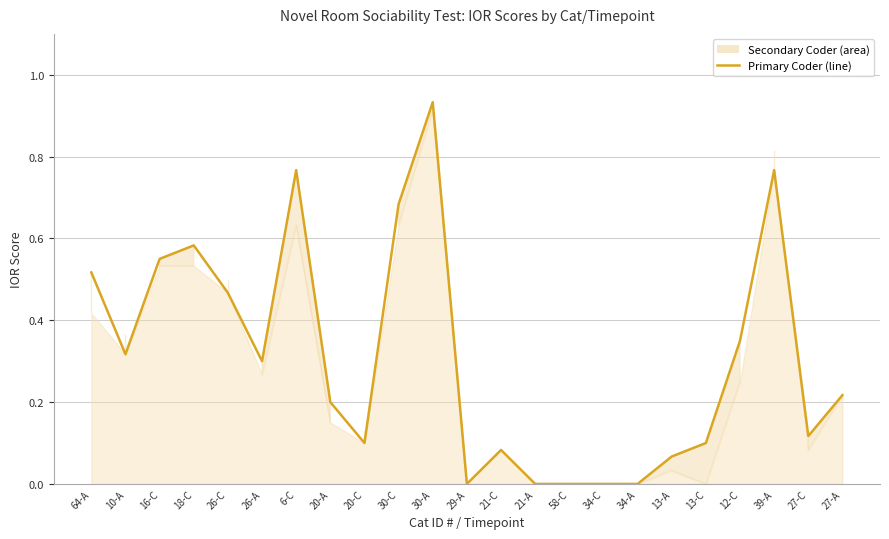

What is the value of the 3rd point from the left?

0.6